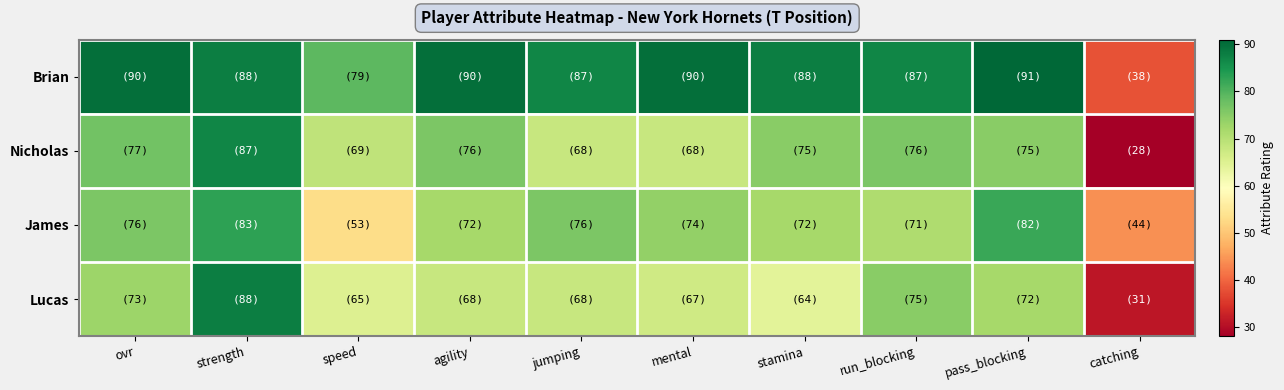

What is the total value across all series at ovr?

316